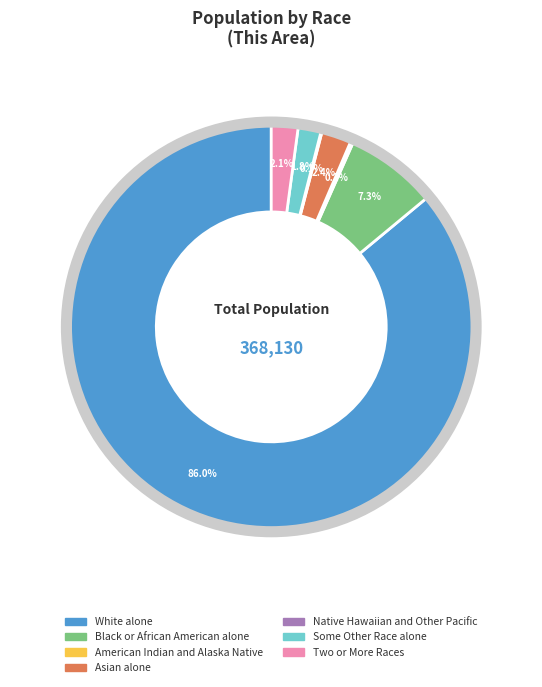

Is it true that Asian alone is 15% of the pie?

False